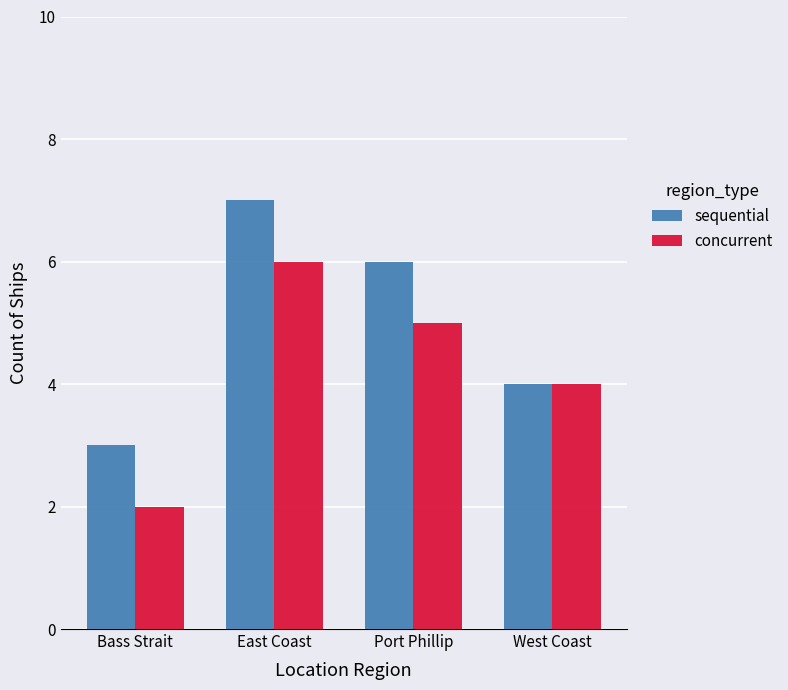

At which label is concurrent closest to 4?

West Coast